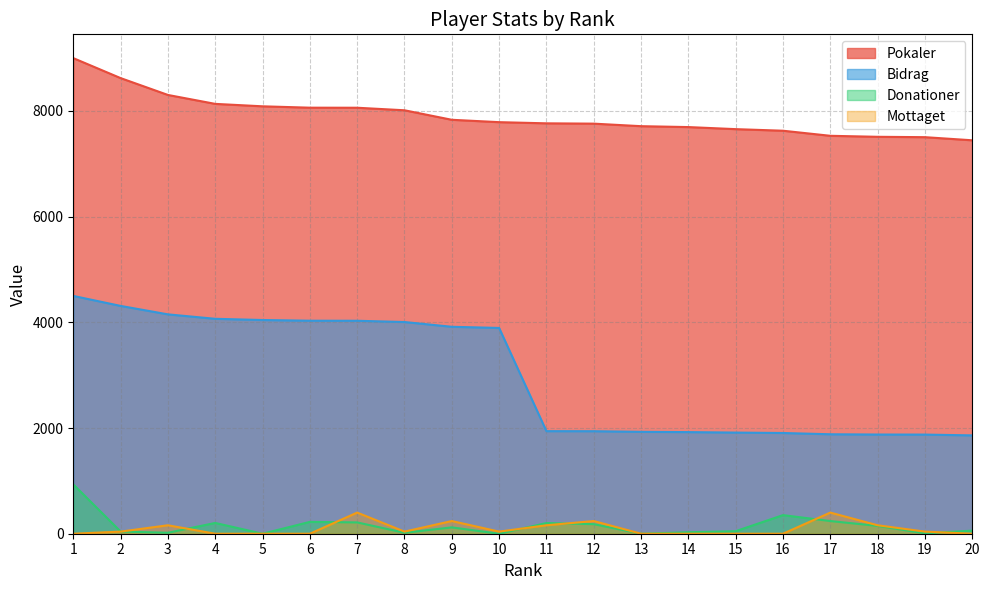

How many positive values does the Mottaget series have?

11